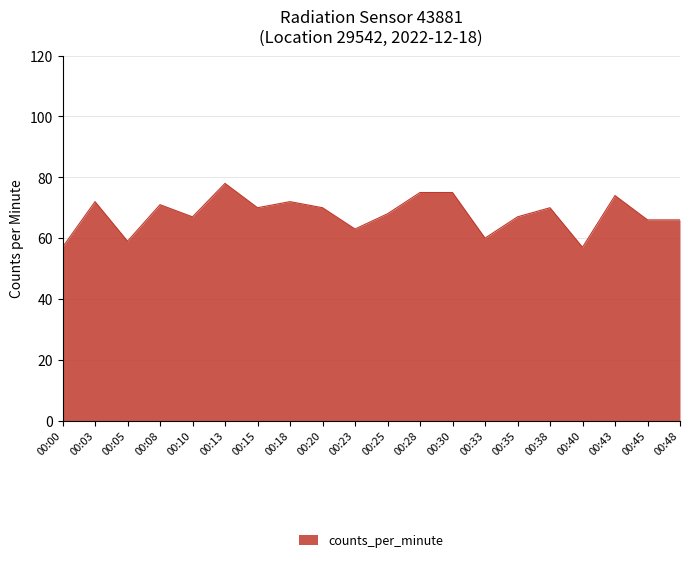

Which category has the highest value across all series?

00:13